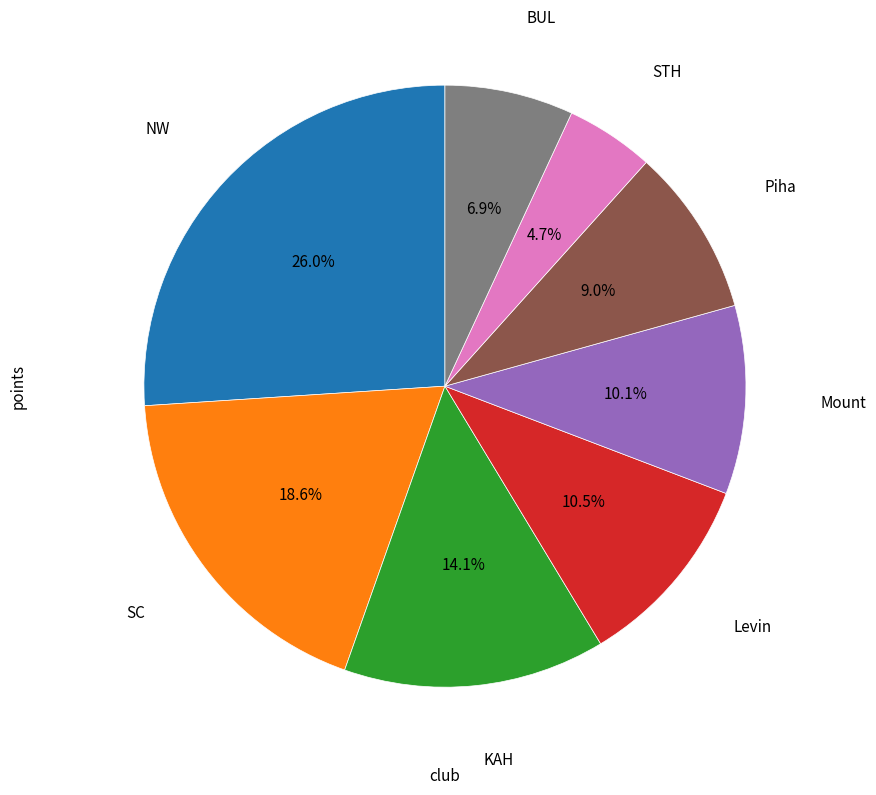

To the nearest percent, what is the average slice percentage?

12%